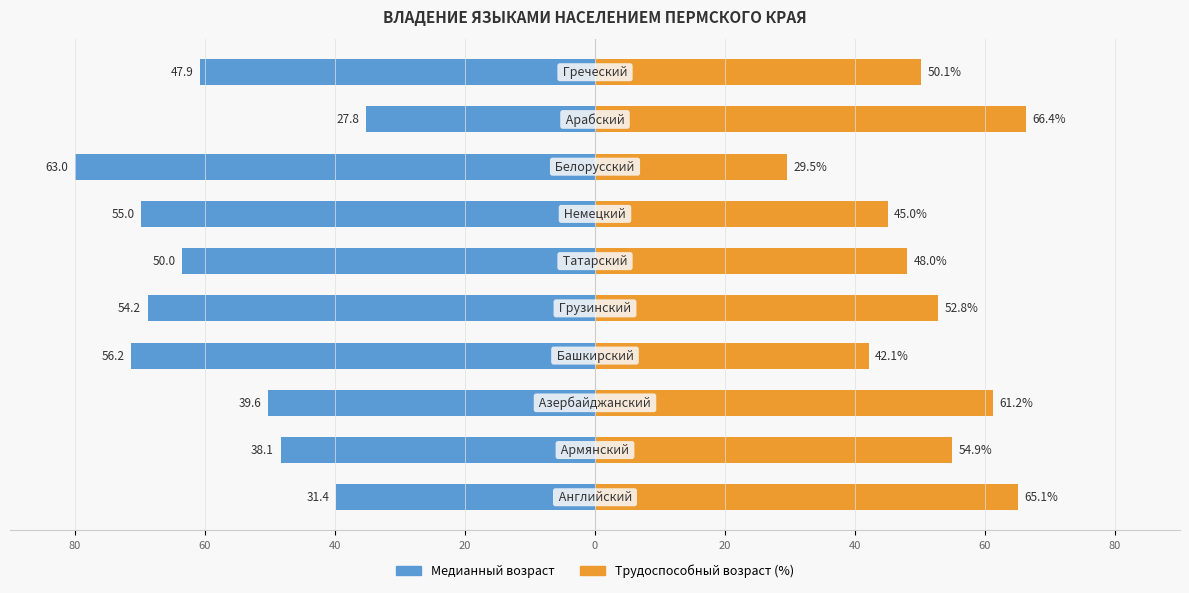

Which series has the widest spread of values?

Медианный возраст